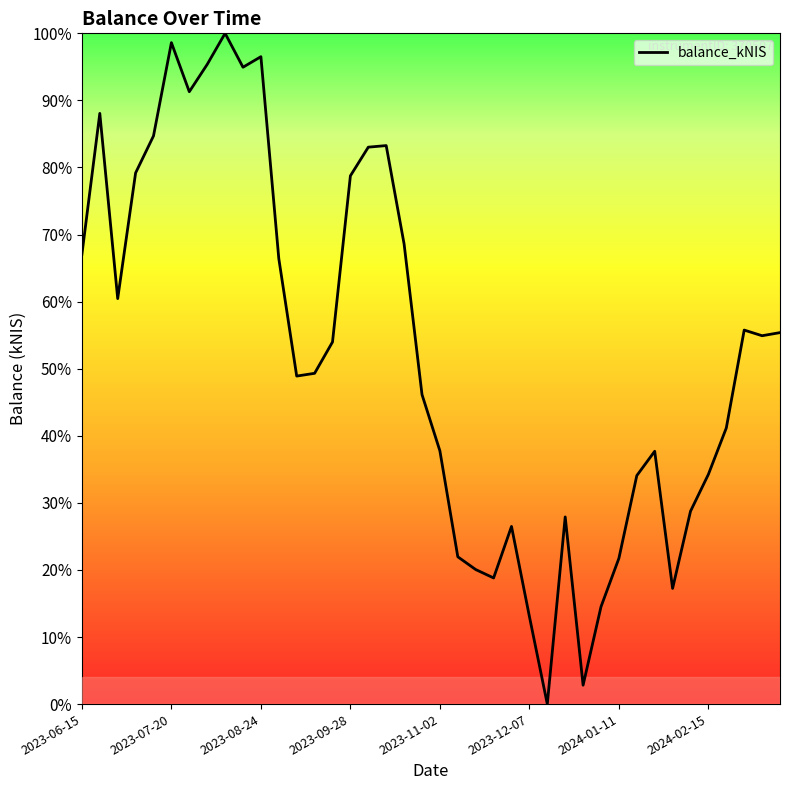

What is the difference between the maximum and minimum values?

100.0